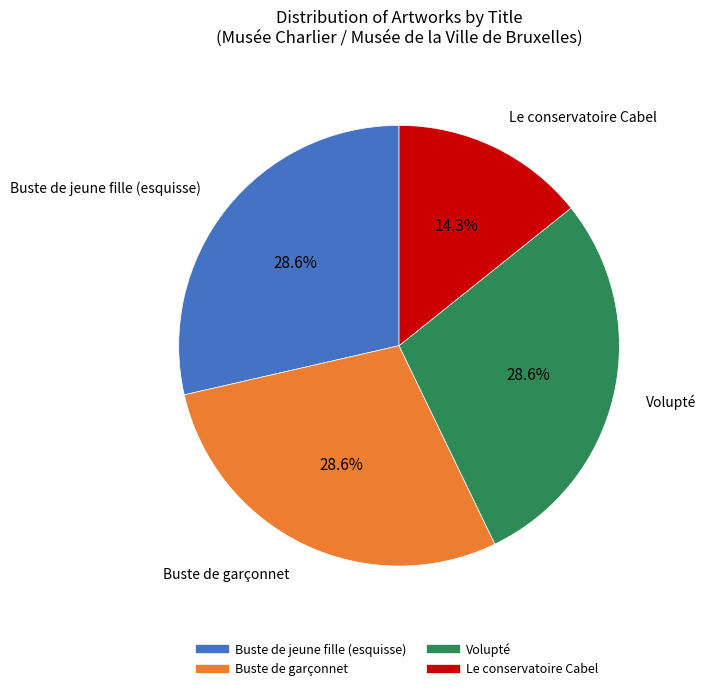

What percentage is the Buste de garçonnet slice, to the nearest percent?

29%